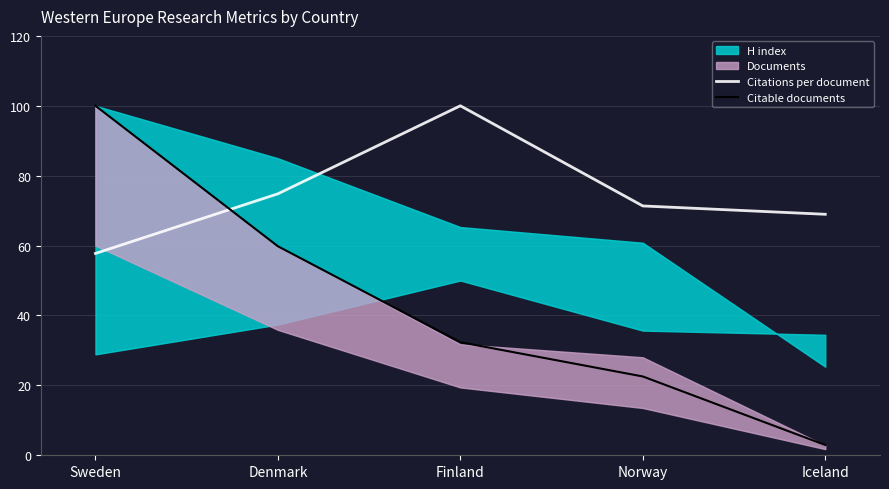

True or false: Citable documents has more than 0 points higher than both neighbors.

False